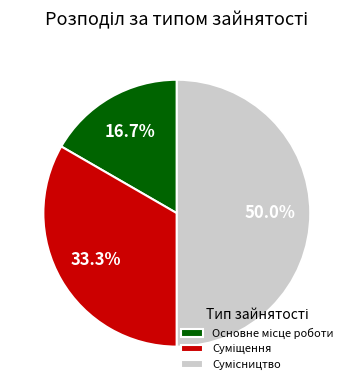

To the nearest percent, what percentage of the pie is Основне місце роботи?

17%